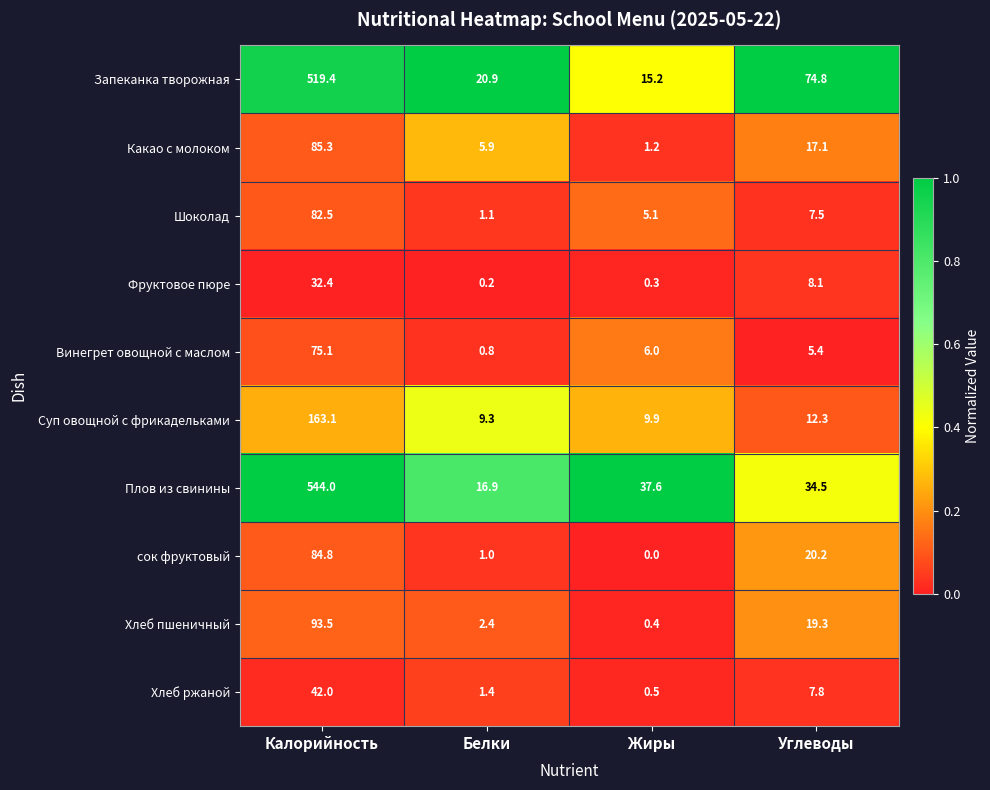

What is the difference between the maximum and minimum values in the Хлеб ржаной series?

41.5